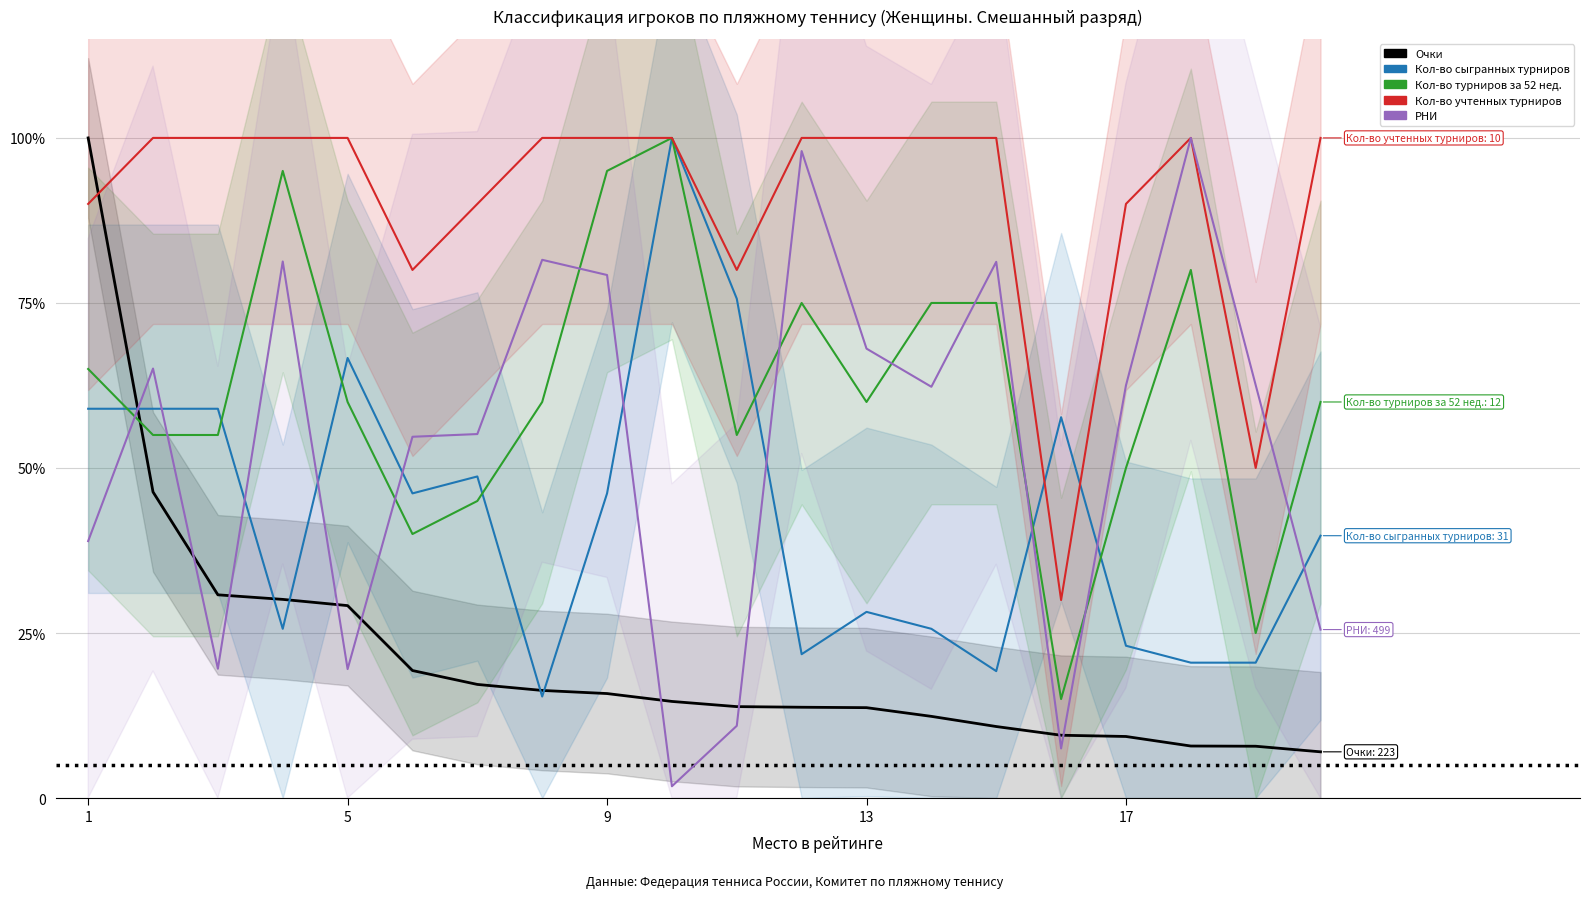

Rank the series by their maximum value, from highest to lowest.

Очки, Кол-во сыгранных турниров, Кол-во турниров за 52 нед., Кол-во учтенных турниров, РНИ